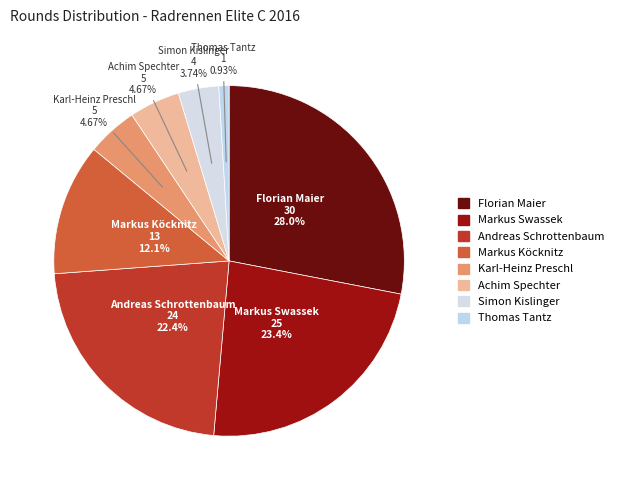

Is there any slice that represents more than half of the pie?

No